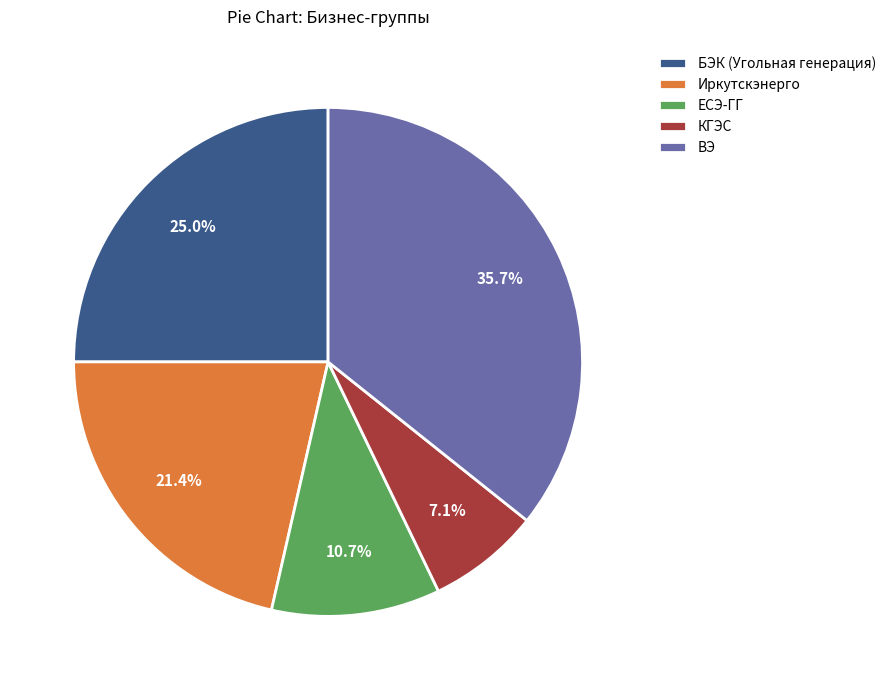

How many segments does this pie chart have?

5